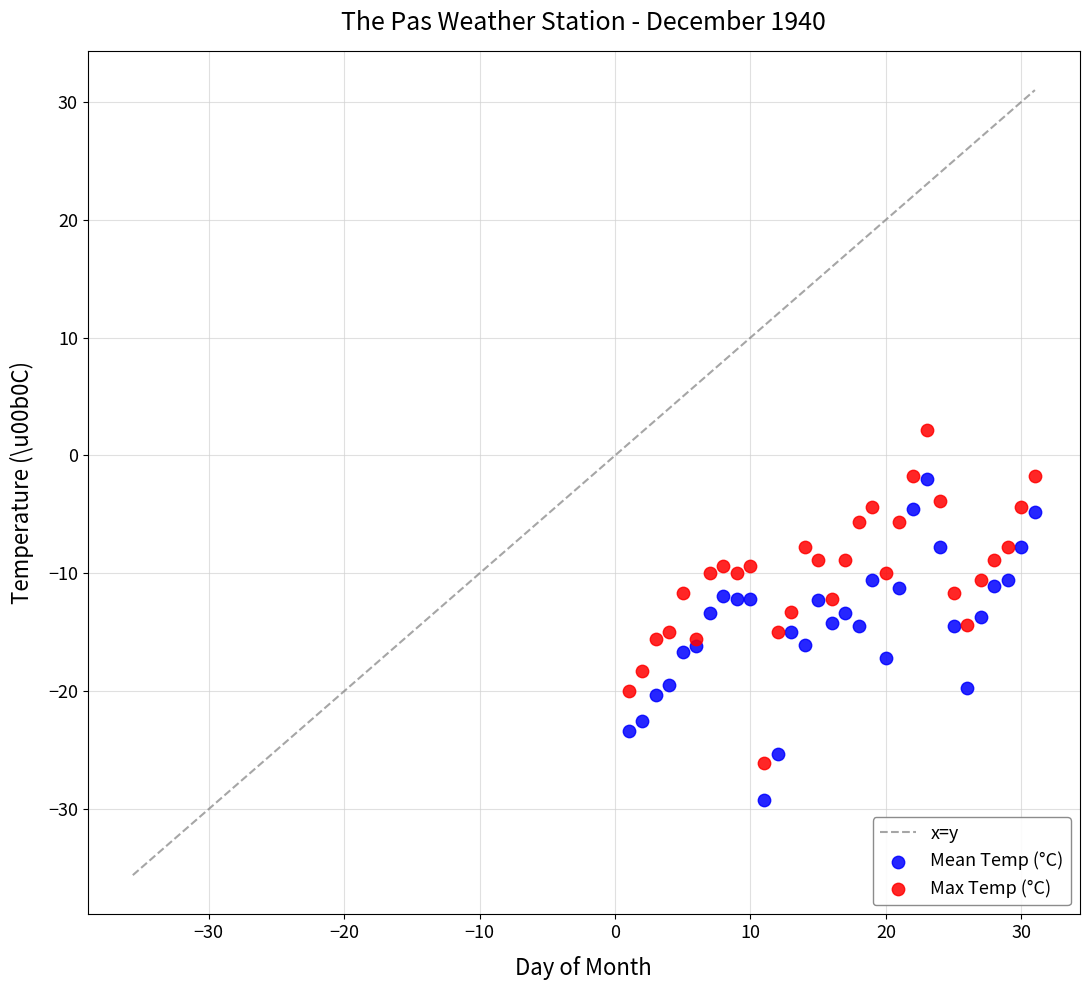

Which series contains the highest Y value?

Max Temp (°C)